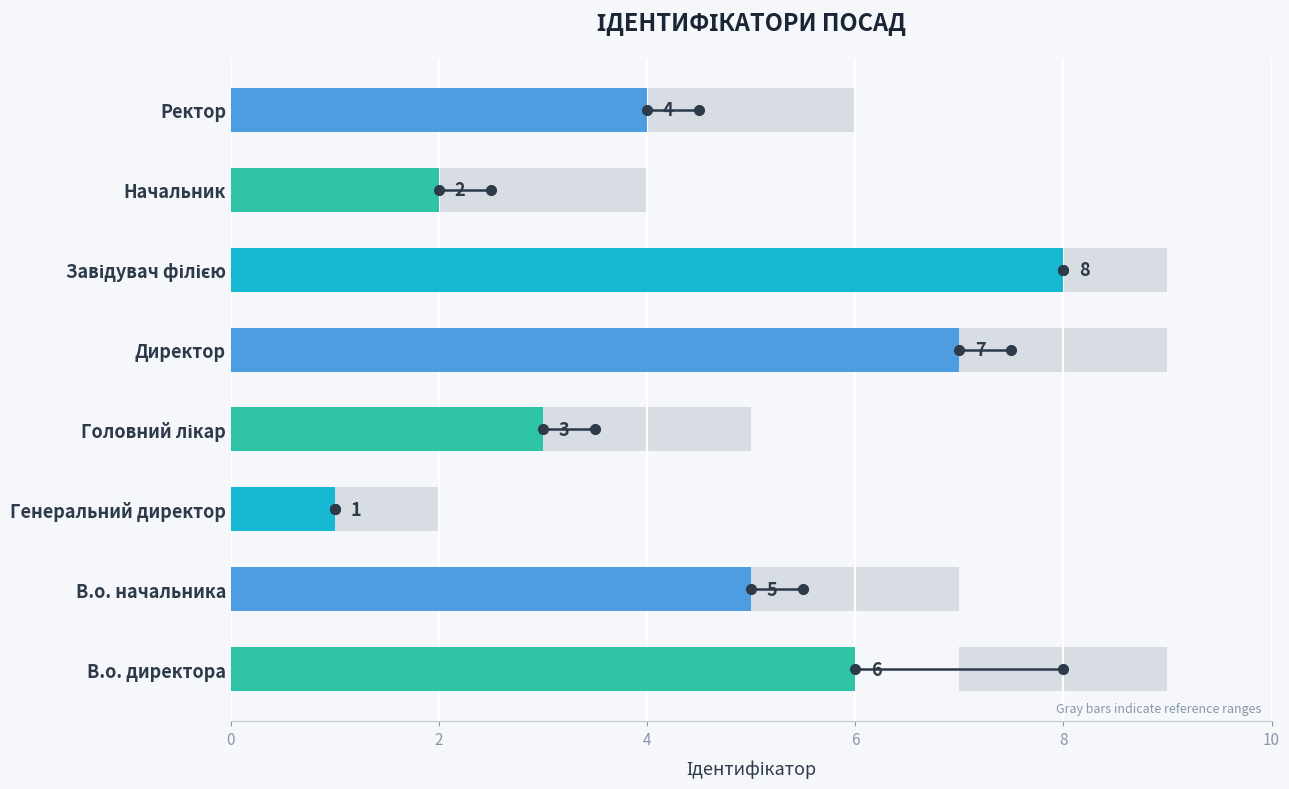

Reading right to left, list all the values displayed in this chart.

4	2	8	7	3	1	5	6